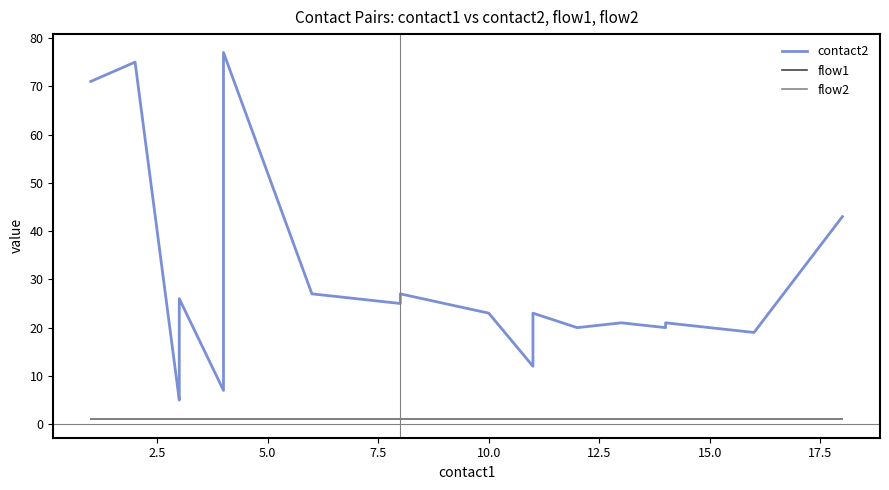

True or false: flow1 has more than 1 points higher than both neighbors.

False